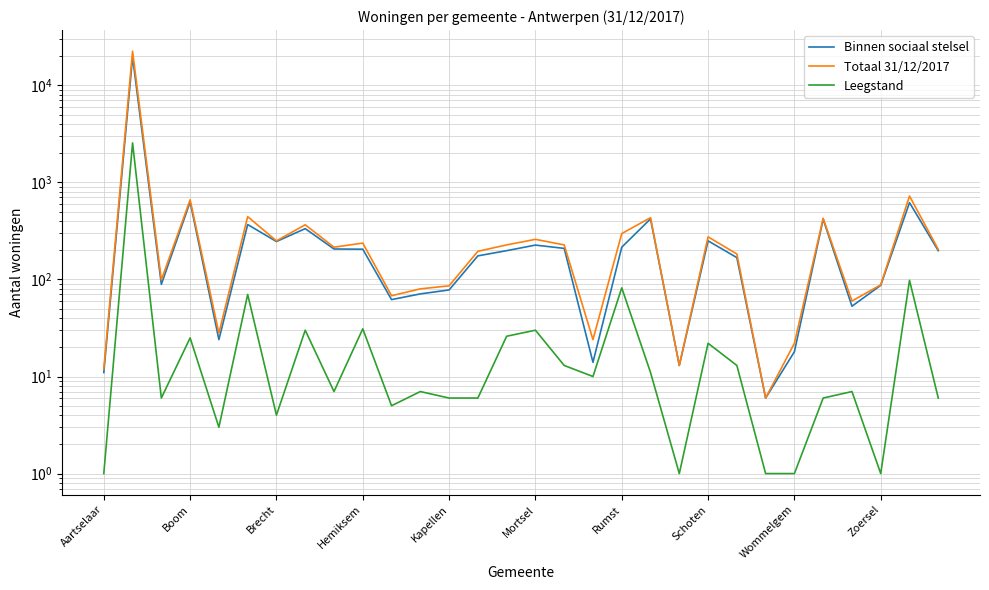

How many data points in Binnen sociaal stelsel are above 198?

14